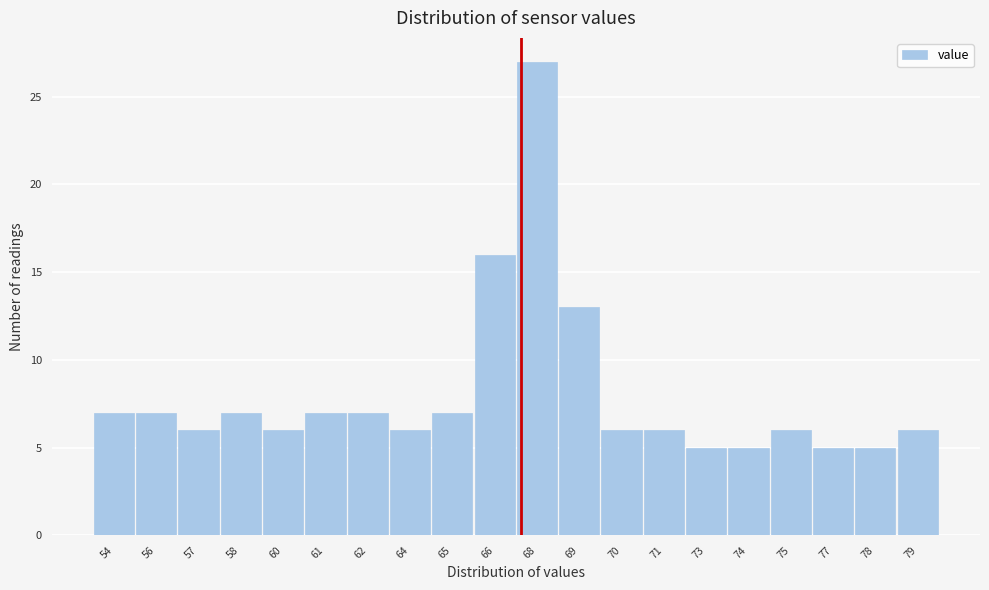

Reading left to right, extract all data points from this chart.

54=7	56=7	57=6	58=7	60=6	61=7	62=7	64=6	65=7	66=16	68=27	69=13	70=6	71=6	73=5	74=5	75=6	77=5	78=5	79=6